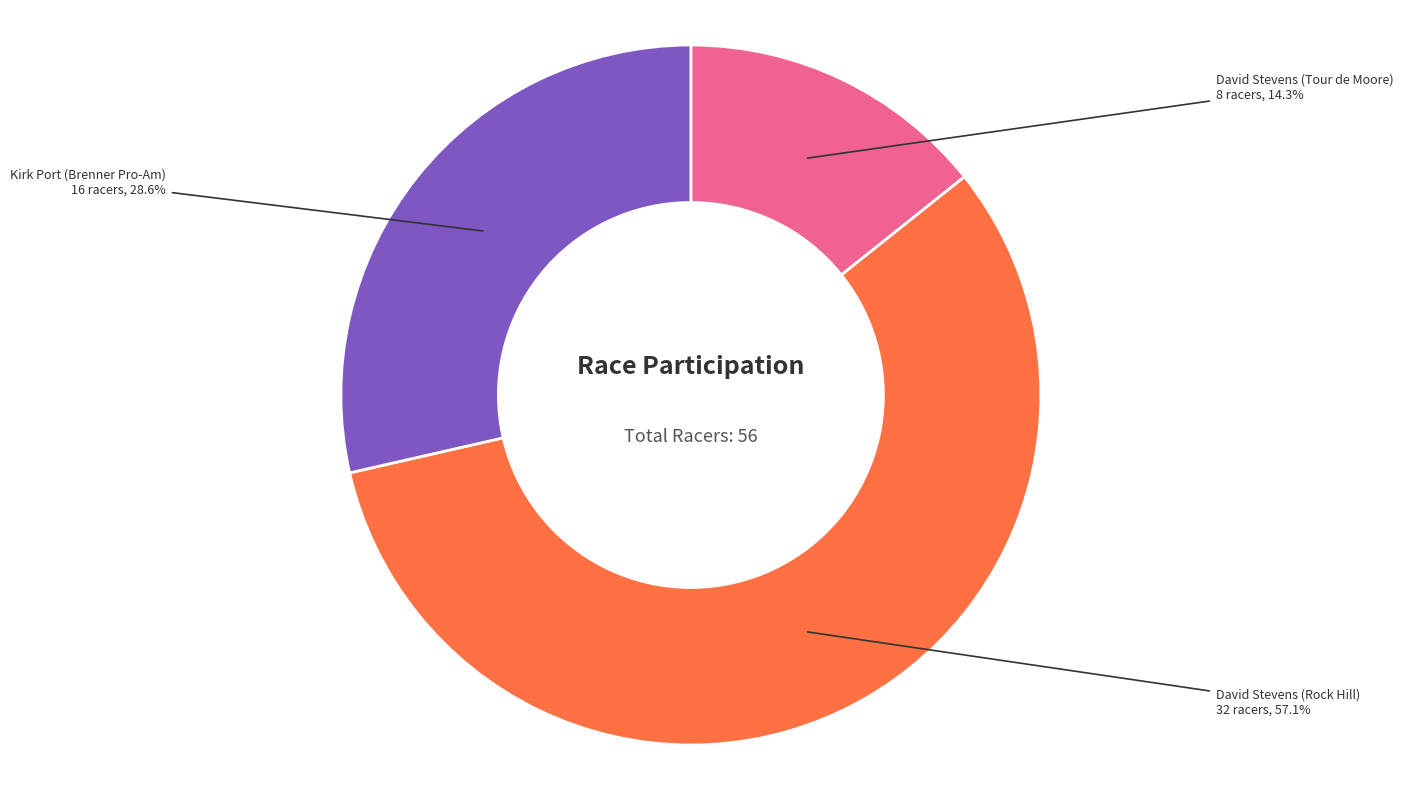

True or false: David Stevens (Rock Hill) accounts for 51% of the total.

False